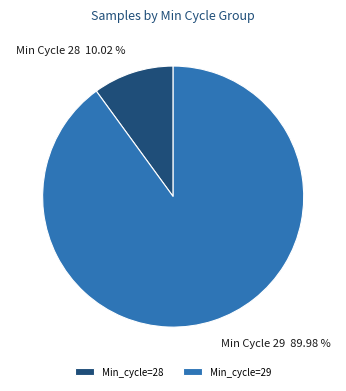

Do Min_cycle=29 and Min_cycle=28 together represent more than half of the pie?

Yes